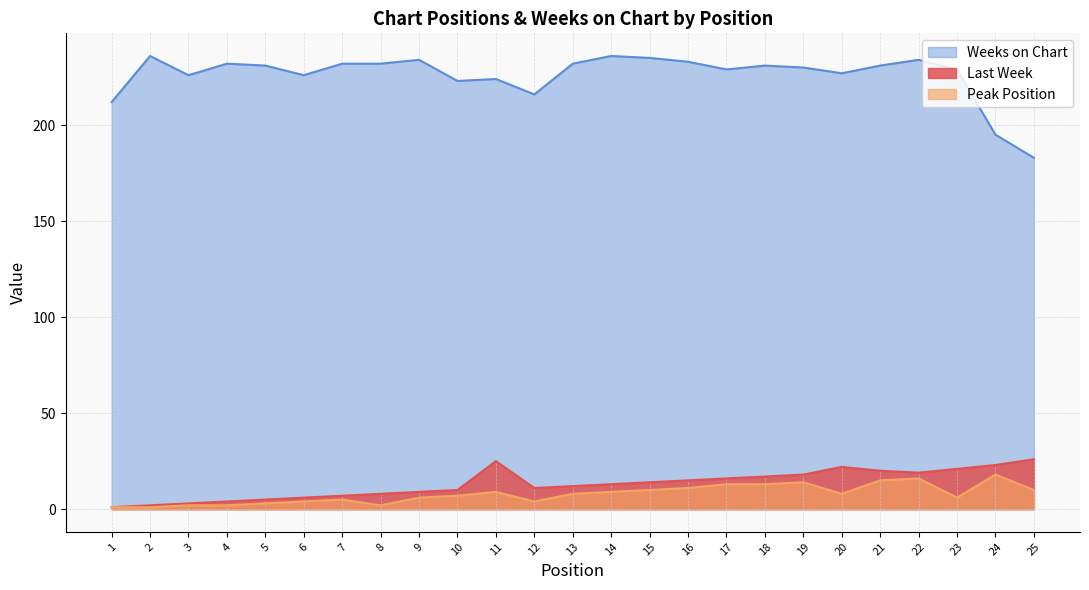

Reading right to left, list all the values displayed in this chart.

Last Week: 26	23	21	19	20	22	18	17	16	15	14	13	12	11	25	10	9	8	7	6	5	4	3	2	1
Peak Position: 10	18	6	16	15	8	14	13	13	11	10	9	8	4	9	7	6	2	5	4	3	2	2	1	1
Weeks on Chart: 183	195	229	234	231	227	230	231	229	233	235	236	232	216	224	223	234	232	232	226	231	232	226	236	212